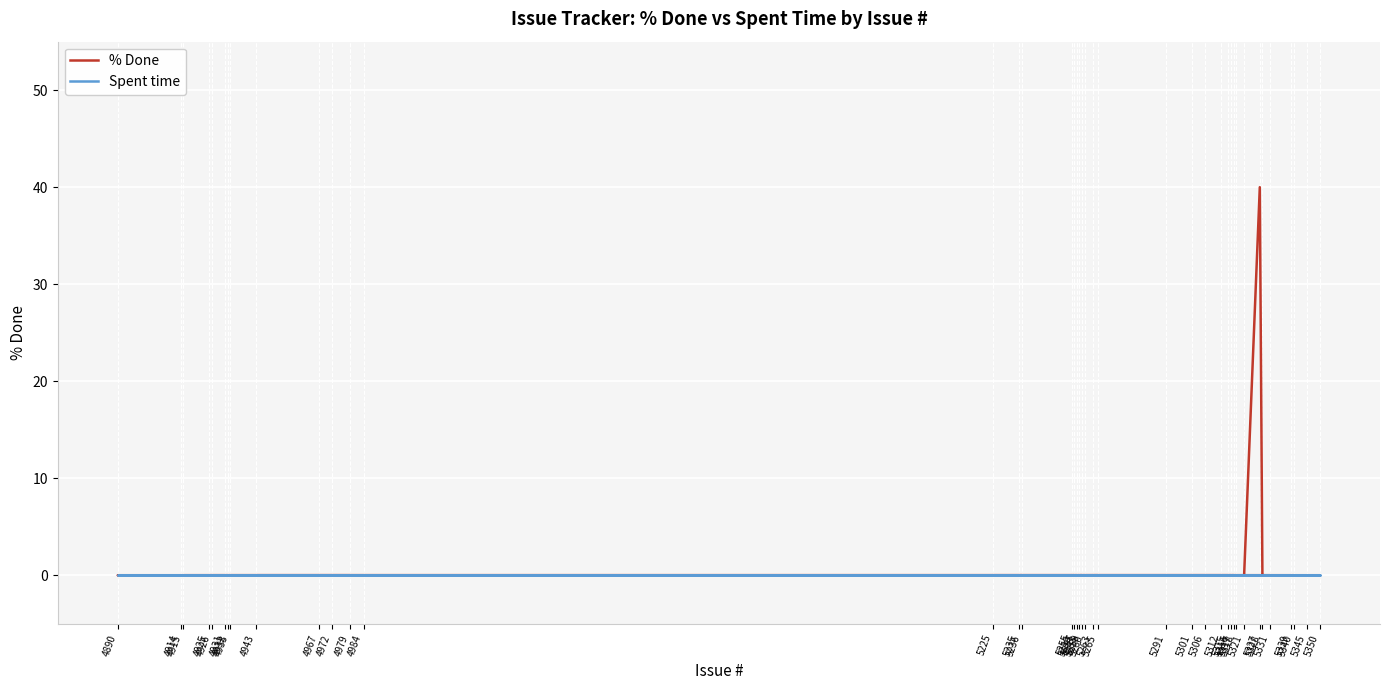

Is this an area chart (filled region under the line)?

No